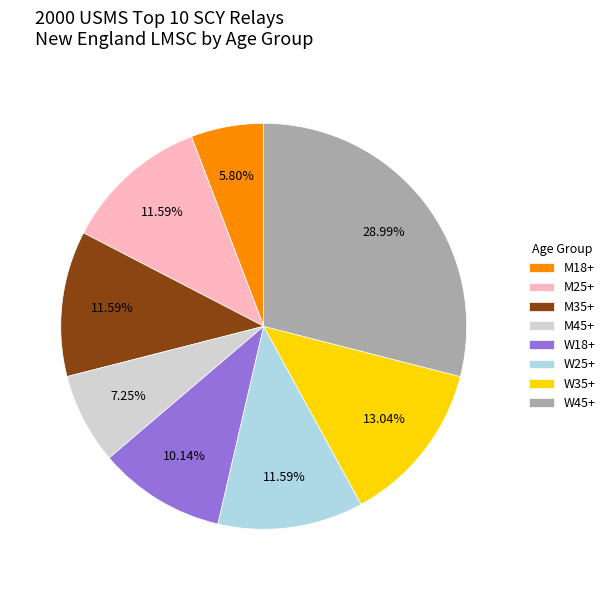

Is the sum of M45+ and W18+ greater than half?

No